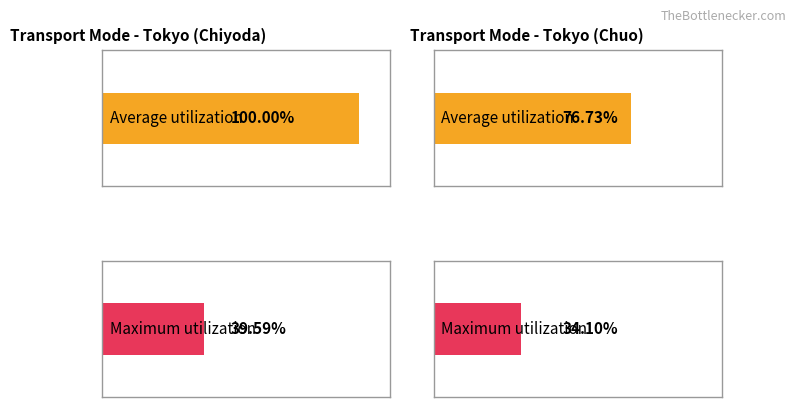

The value of Maximum utilization at 13103 is 64562. True or false?

False